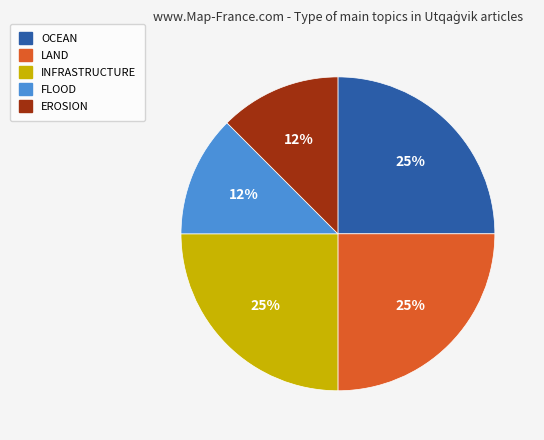

To the nearest percent, what portion does OCEAN represent?

25%